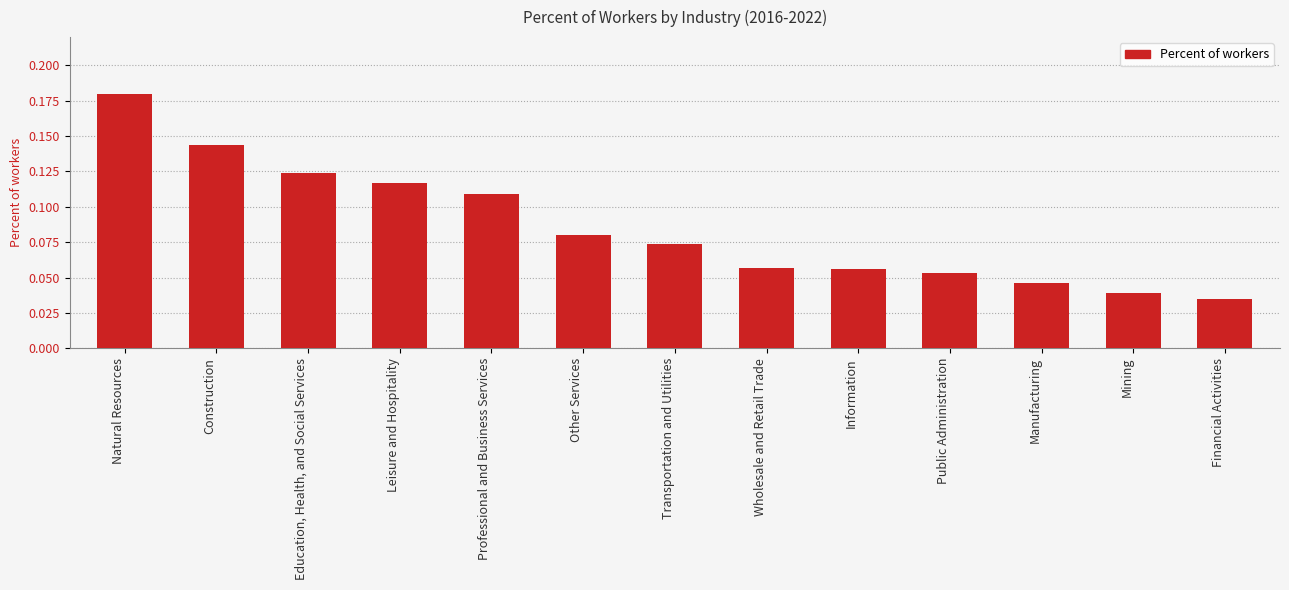

List the labels in order of value, smallest first.

Financial Activities, Mining, Manufacturing, Public Administration, Information, Wholesale and Retail Trade, Transportation and Utilities, Other Services, Professional and Business Services, Leisure and Hospitality, Education, Health, and Social Services, Construction, Natural Resources